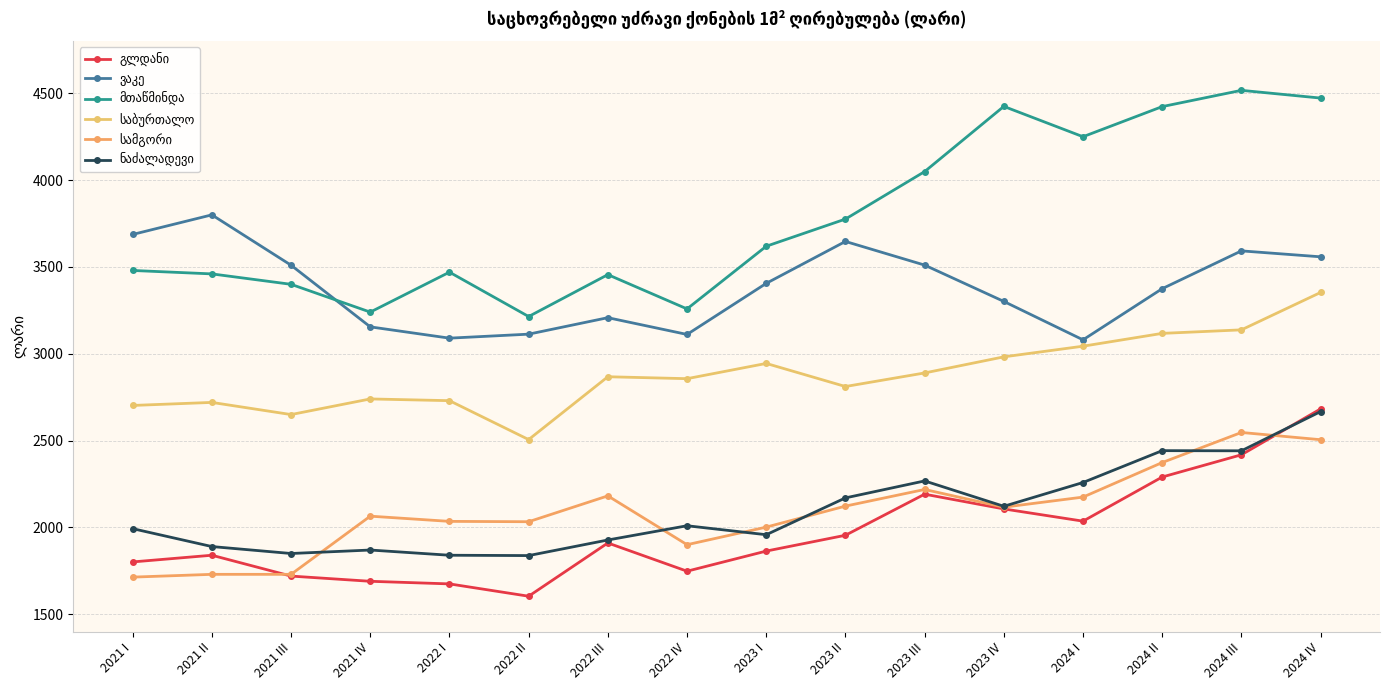

Does the chart have visible grid lines?

Yes